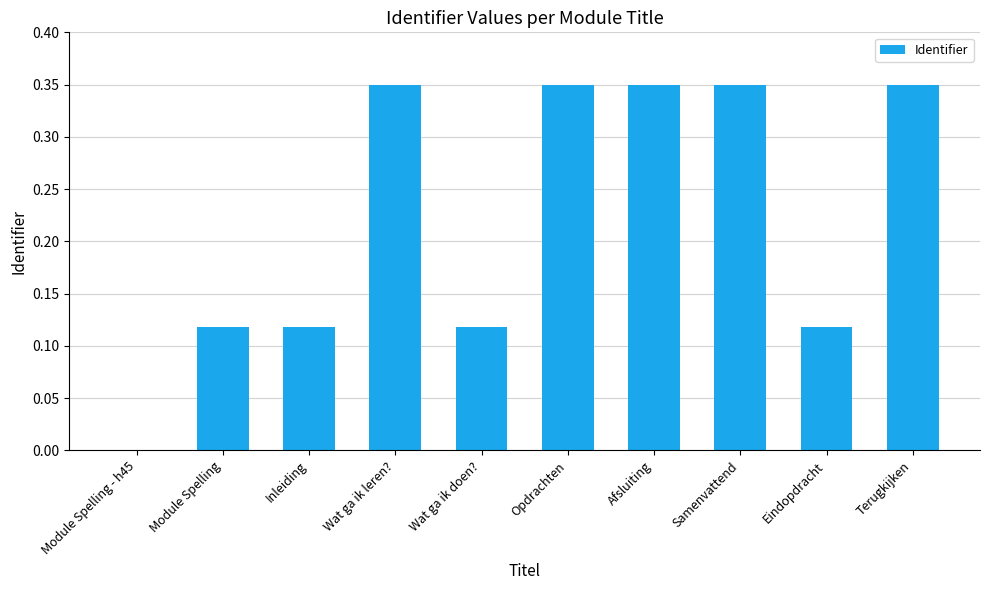

What is the average value?

0.2